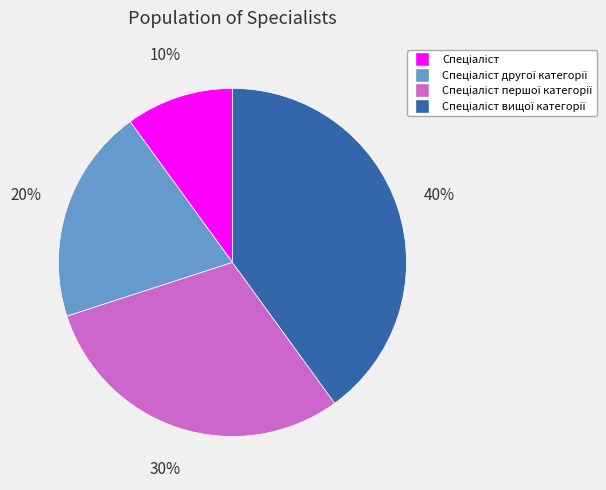

Is there any slice that represents more than half of the pie?

No